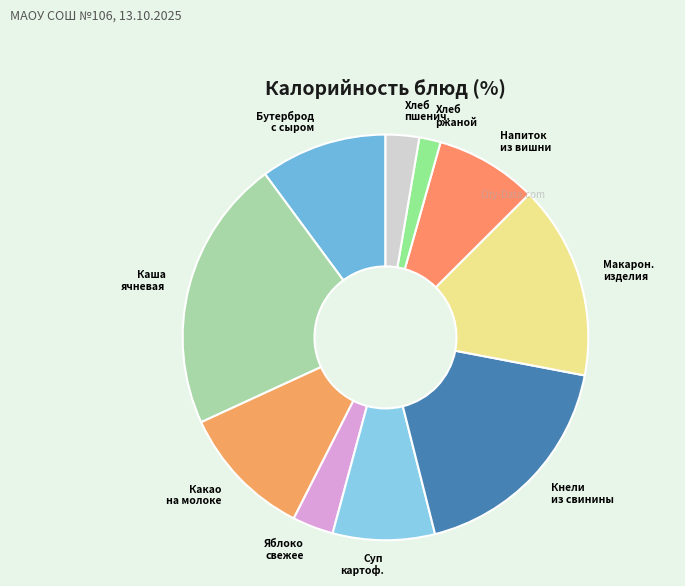

What is the ratio of the value at Какао на молоке to the value at Бутерброд с сыром?

1.1